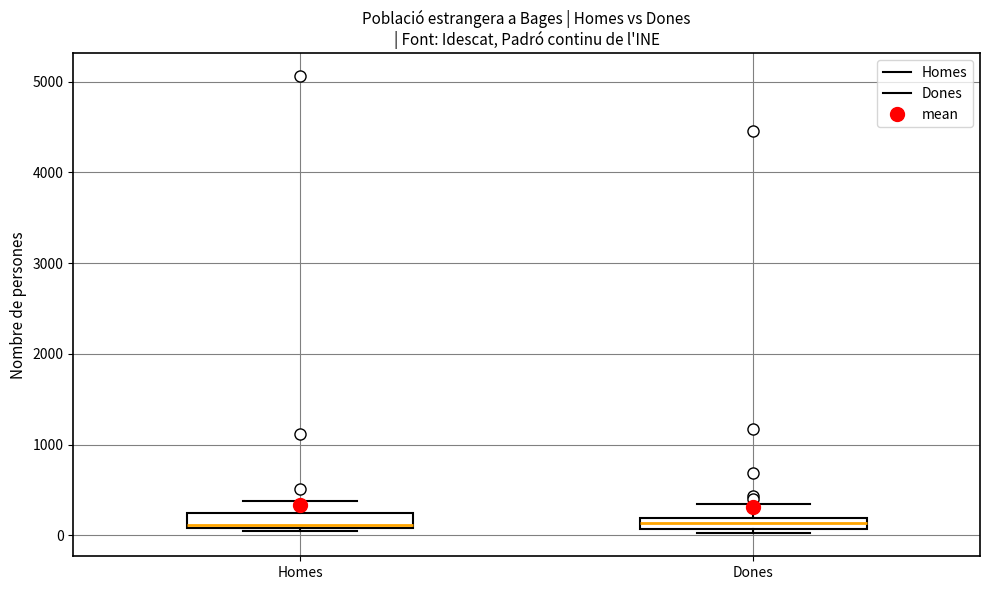

Where is the upper edge of the box for Dones on the y-axis? The values are not printed on the chart, so give them approximately, as read against the axis.

200